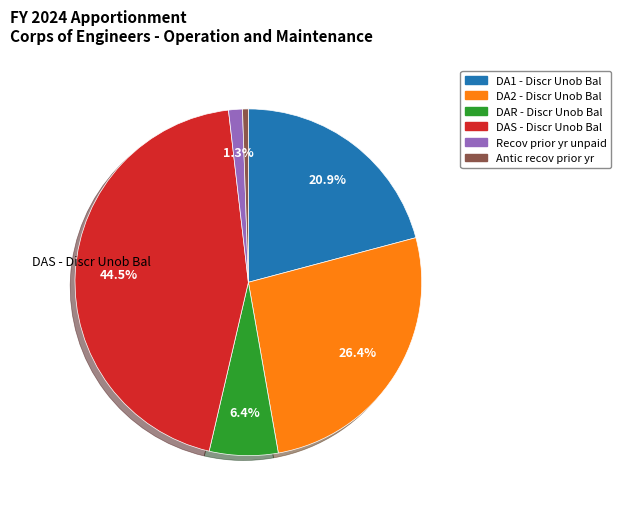

Is there a majority slice in this chart?

No